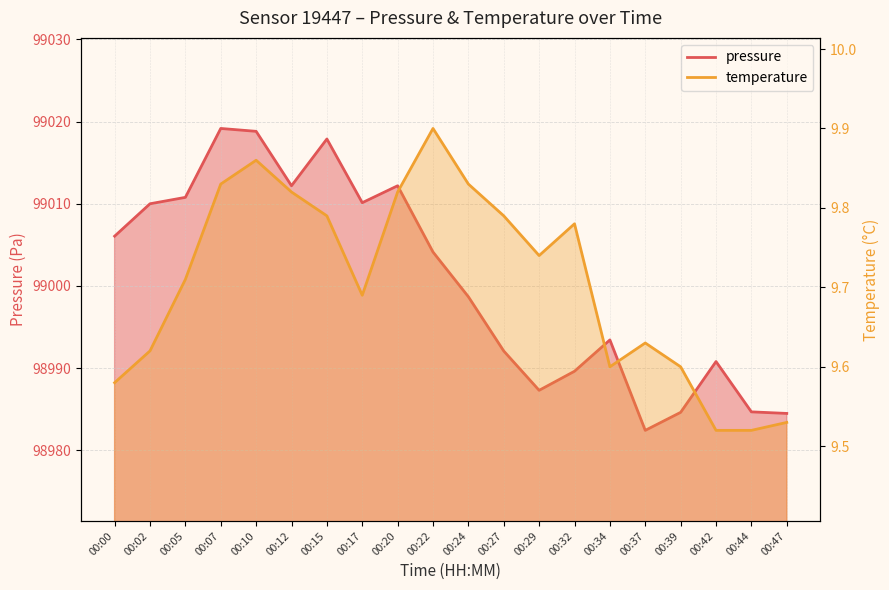

At how many categories does at least one series exceed 69882?

20